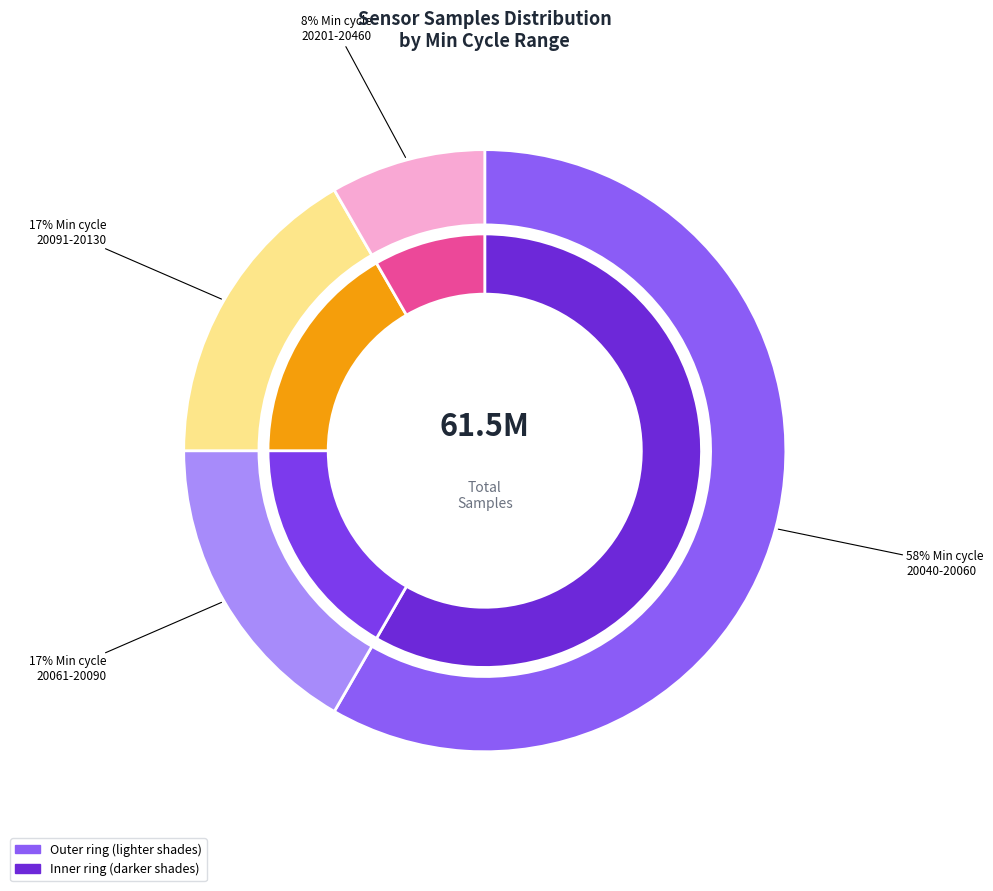

Does 27 represent more than half of the total?

No